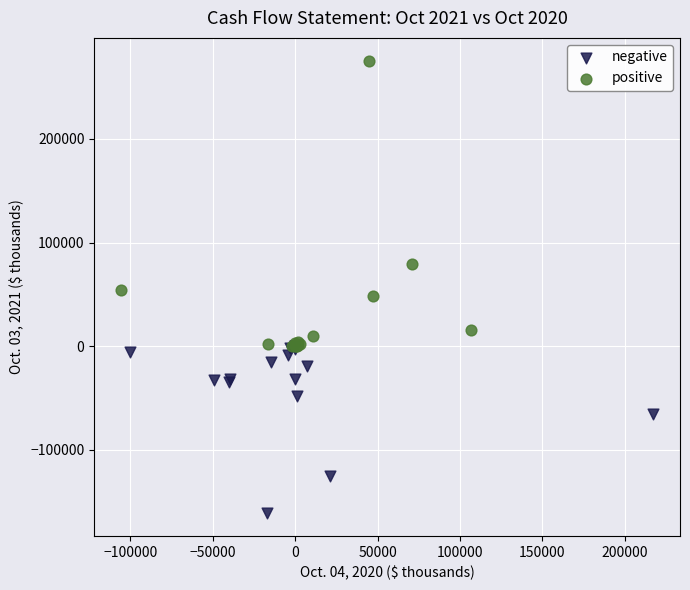

Which series has the widest spread of Y values?

positive